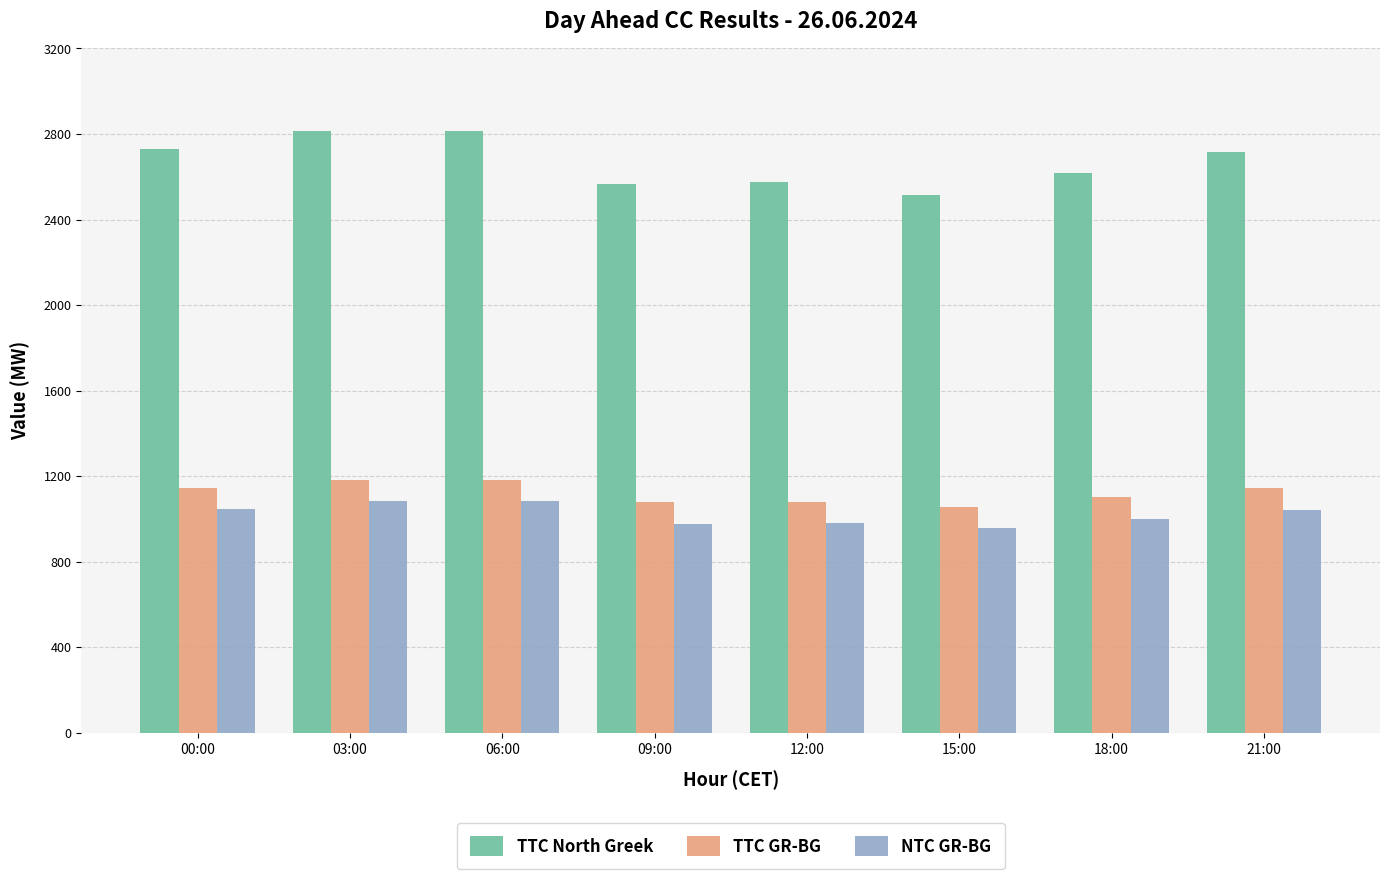

What is the spread (max minus min) of values at 15:00?

1559